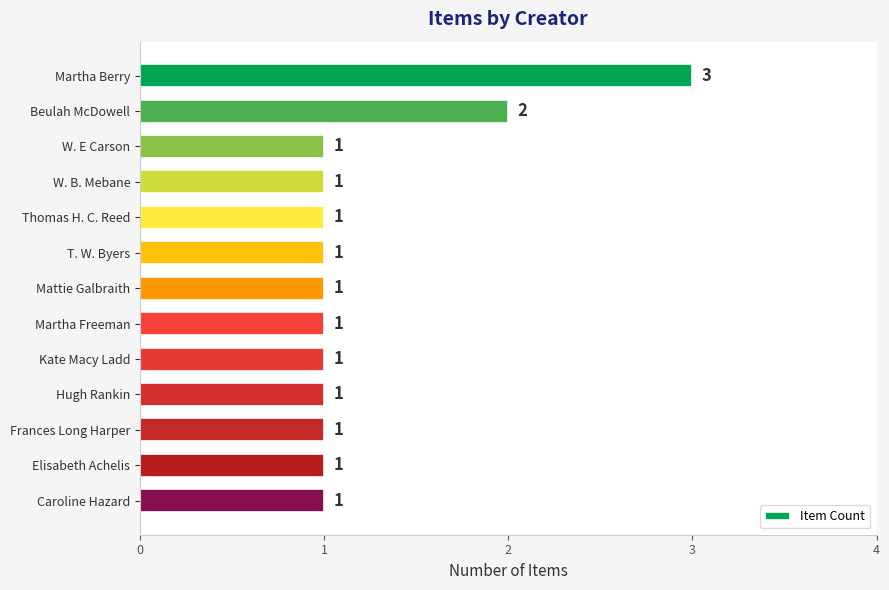

At which category does the chart reach its peak across all series?

Martha Berry